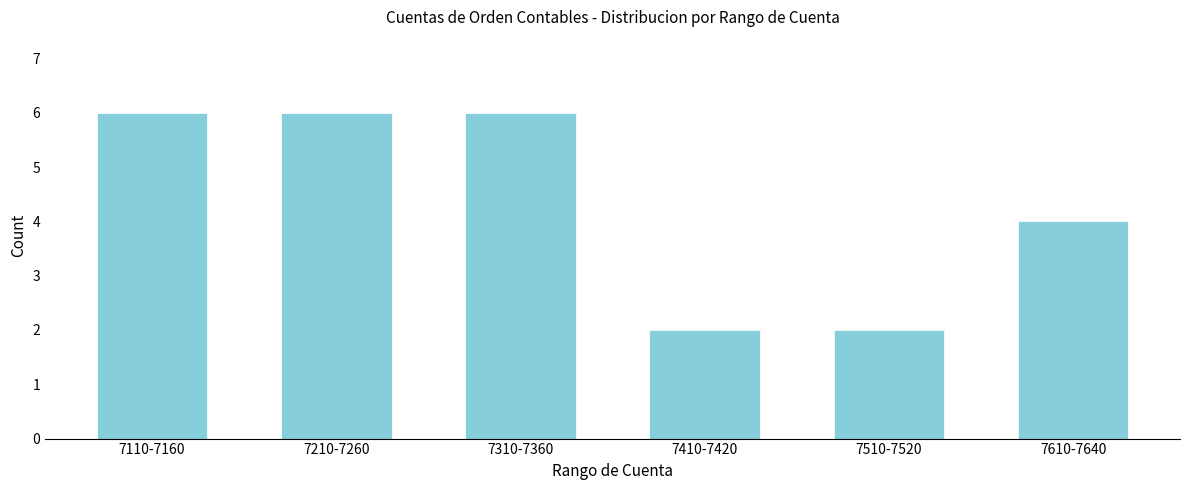

Reading left to right, list all the values displayed in this chart.

6	6	6	2	2	4